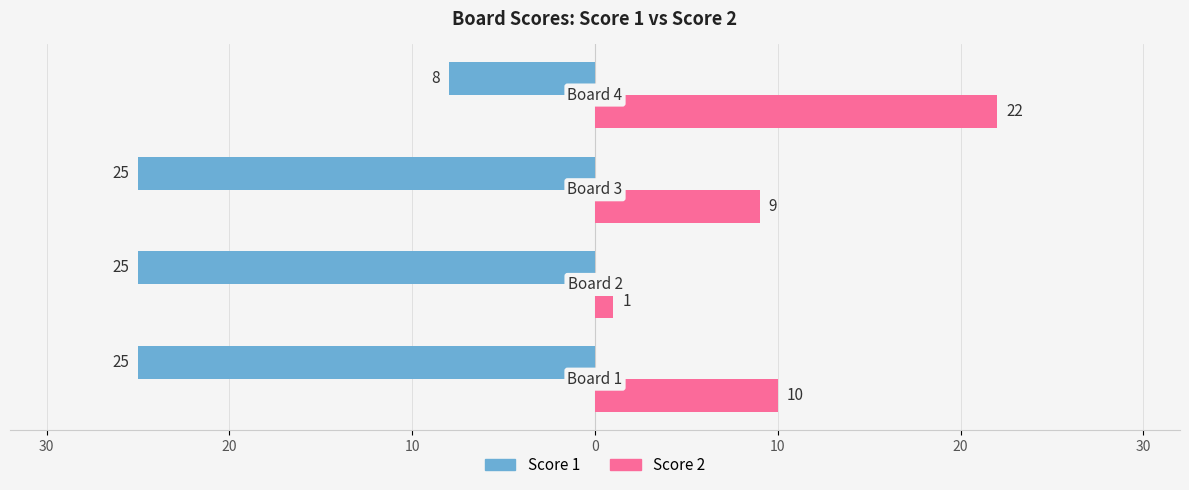

What are all the series names shown in the legend?

Score 1, Score 2